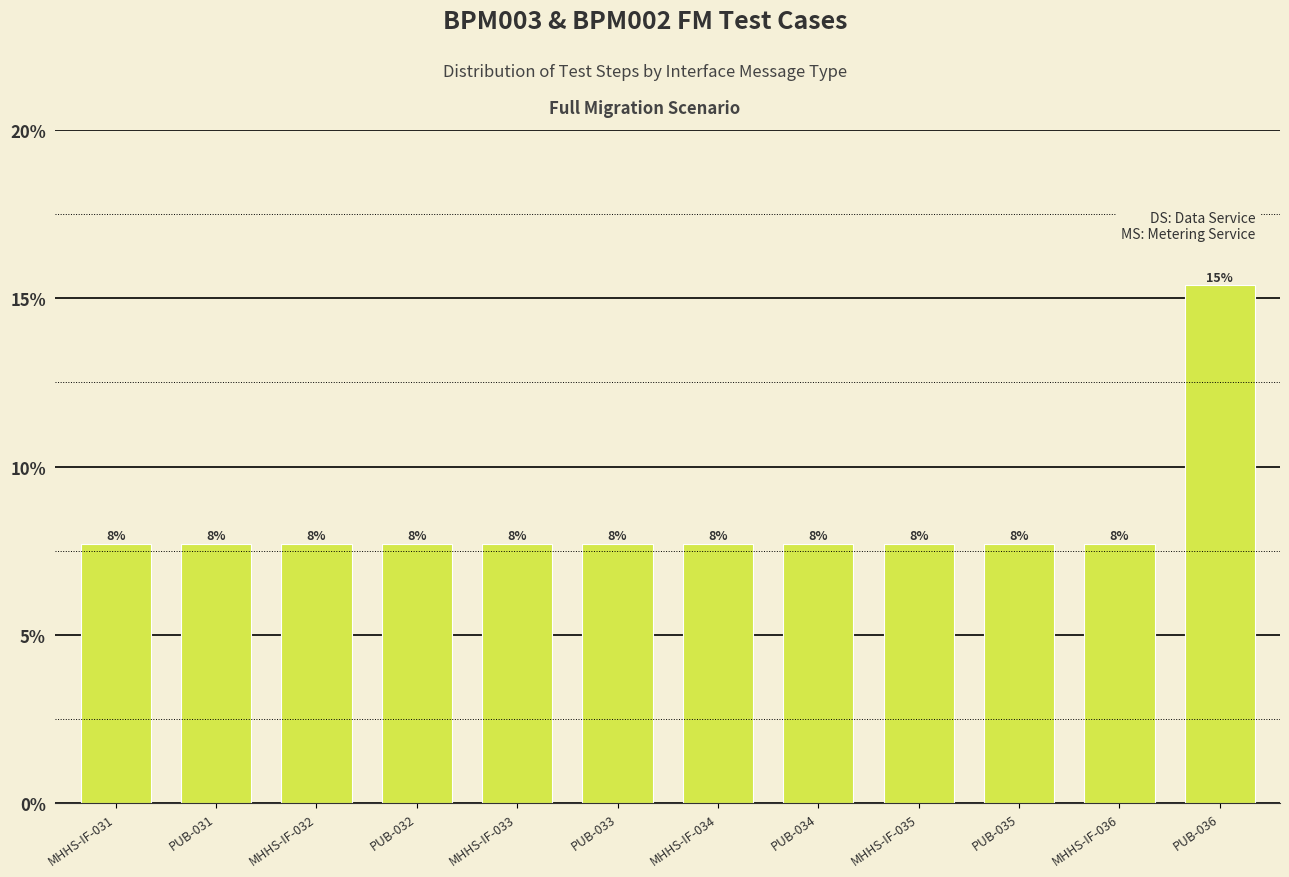

Does the chart contain any negative values?

No